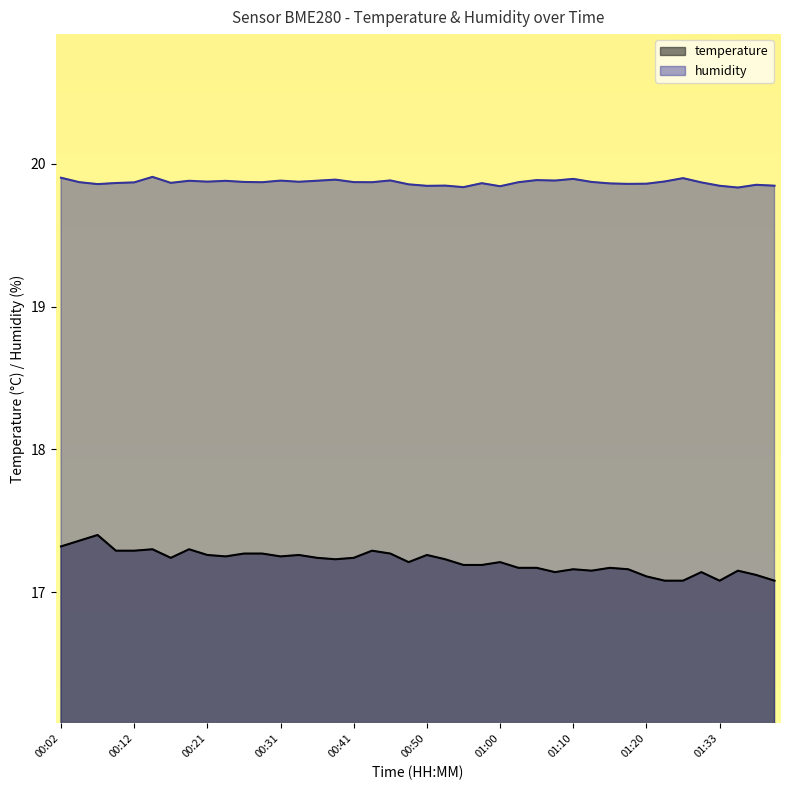

What is the greatest value displayed?

19.9